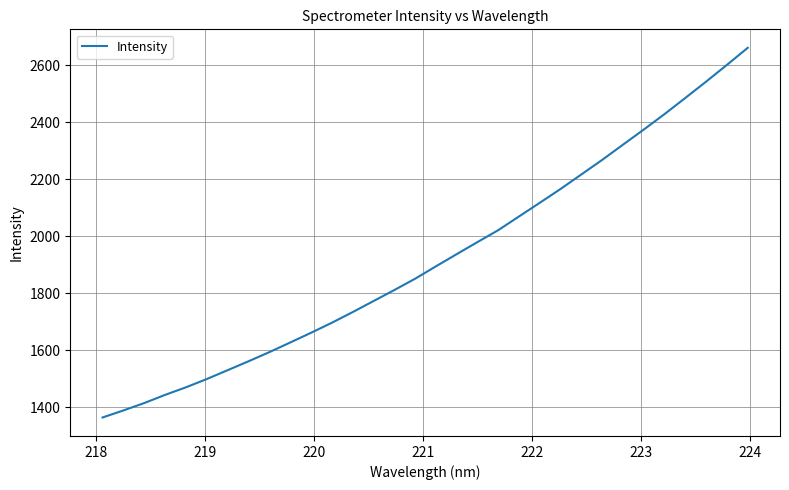

What is the difference between the maximum and minimum values?

1295.4